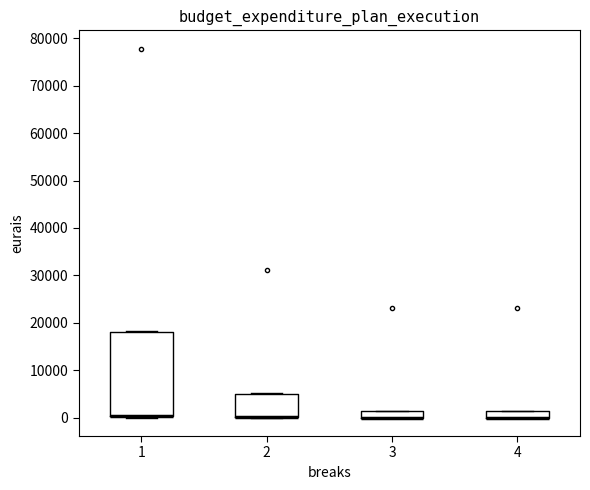

Where is the upper edge of the box at x = 2 on the y-axis? The values are not printed on the chart, so give them approximately, as read against the axis.

5000